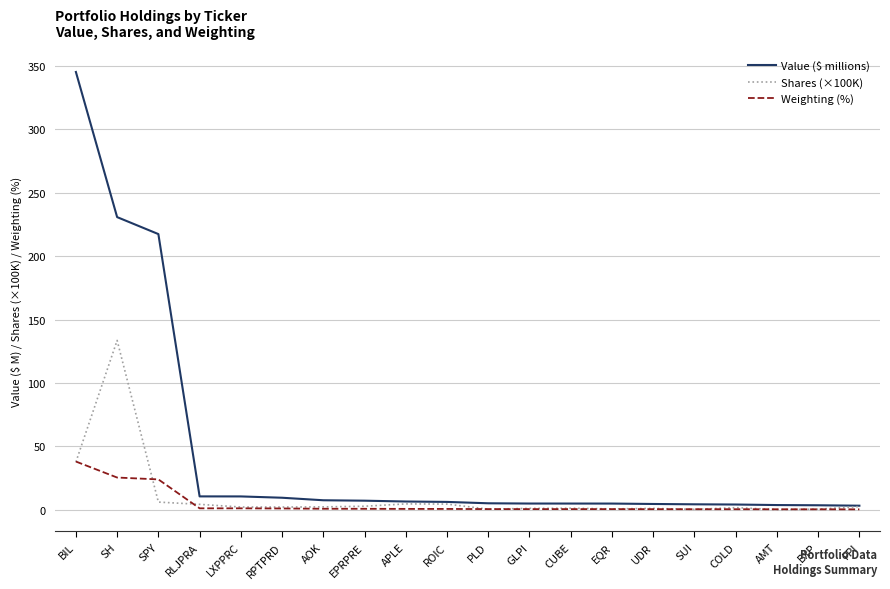

What is the greatest value displayed?

345.2